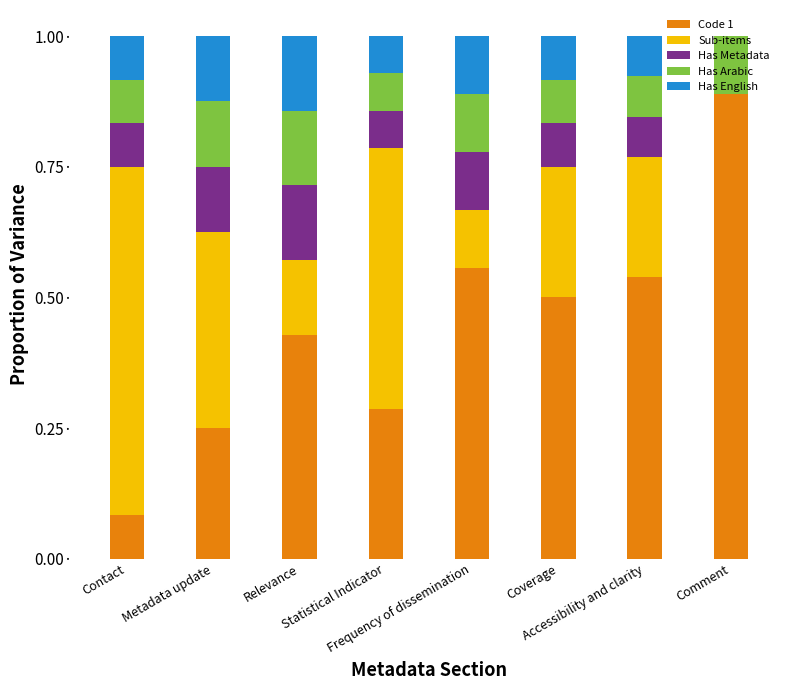

What are all the series names shown in the legend?

Code 1, Sub-items, Has Metadata, Has Arabic, Has English